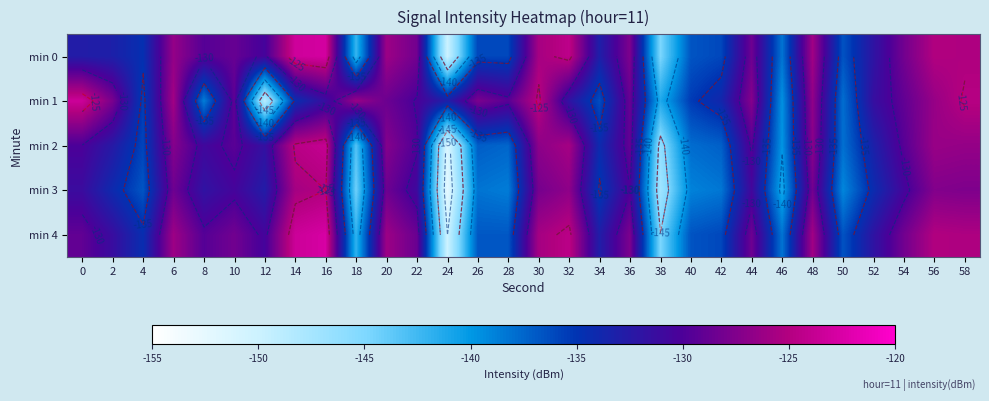

What is the maximum value for min 0?

-122.9